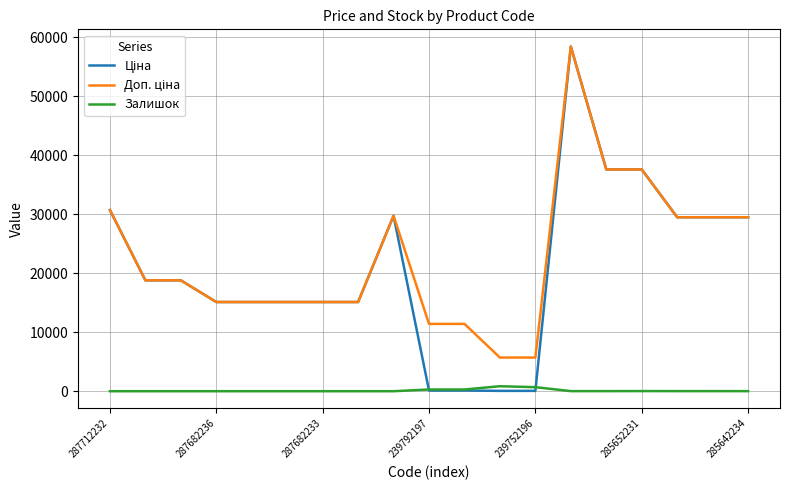

What is the maximum value shown in the chart?

58426.5